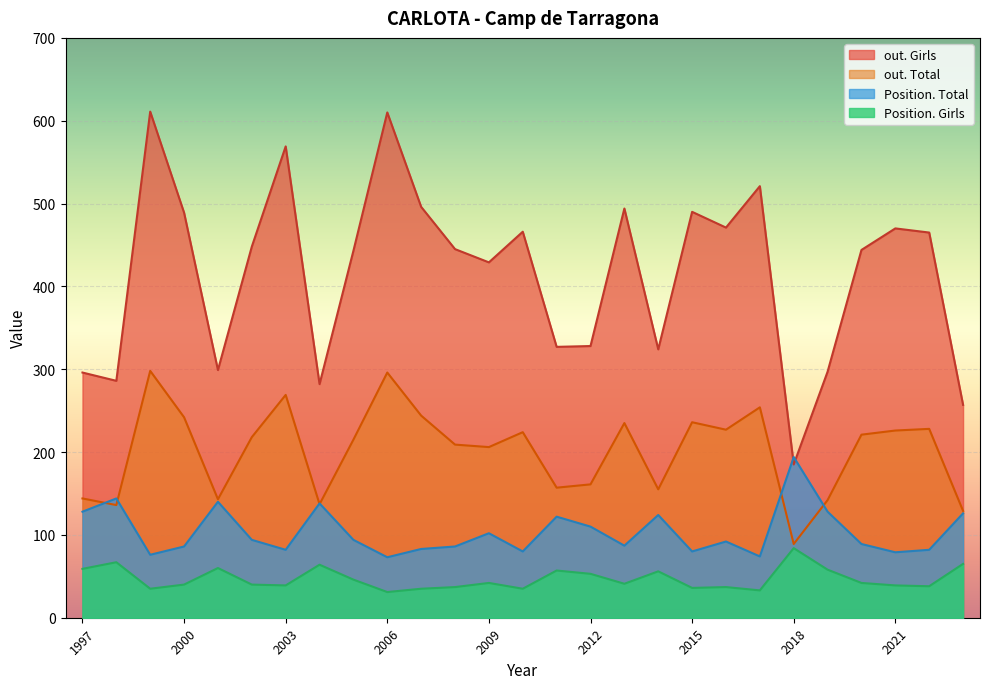

Which series has the largest total across all categories?

out. Girls